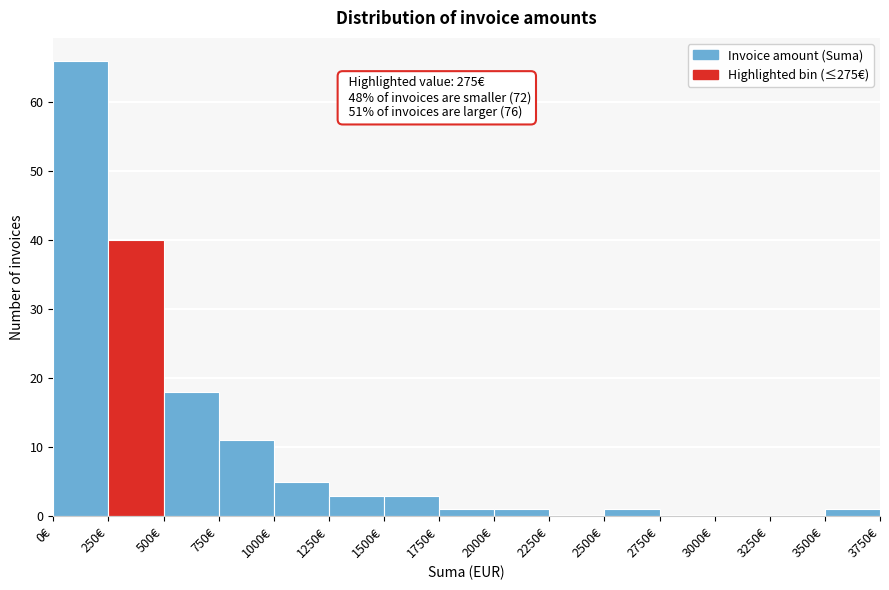

Over which range of the x-axis is the bar tallest?

0 to 250